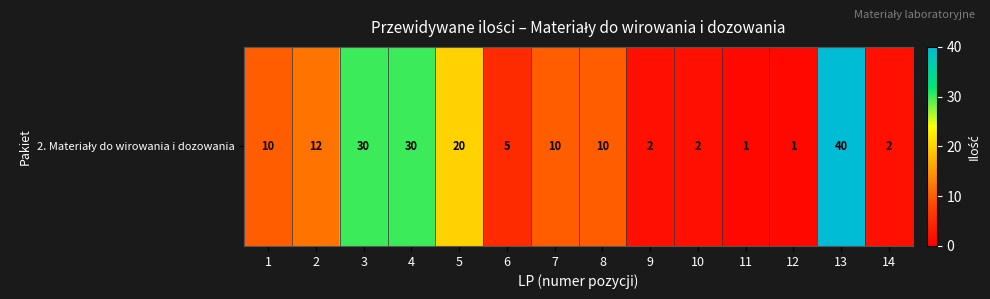

Rank the categories by value from highest to lowest.

13, 3, 4, 5, 2, 1, 7, 8, 6, 9, 10, 14, 11, 12